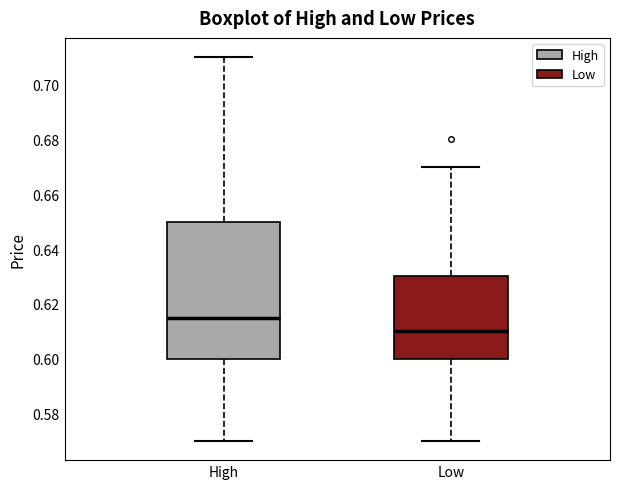

Which box has the lowest median line?

Low